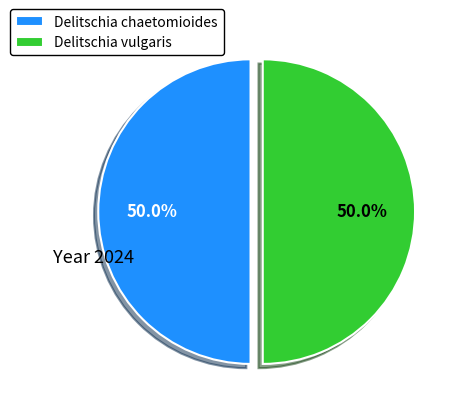

What is the ratio of the value at Delitschia chaetomioides to the value at Delitschia vulgaris?

1.0